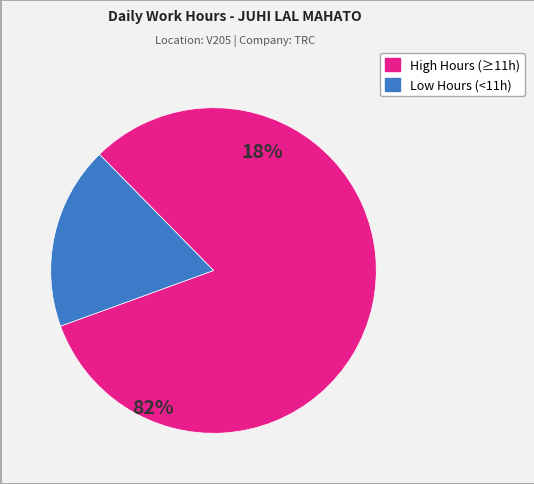

Is there any slice that represents more than half of the pie?

Yes